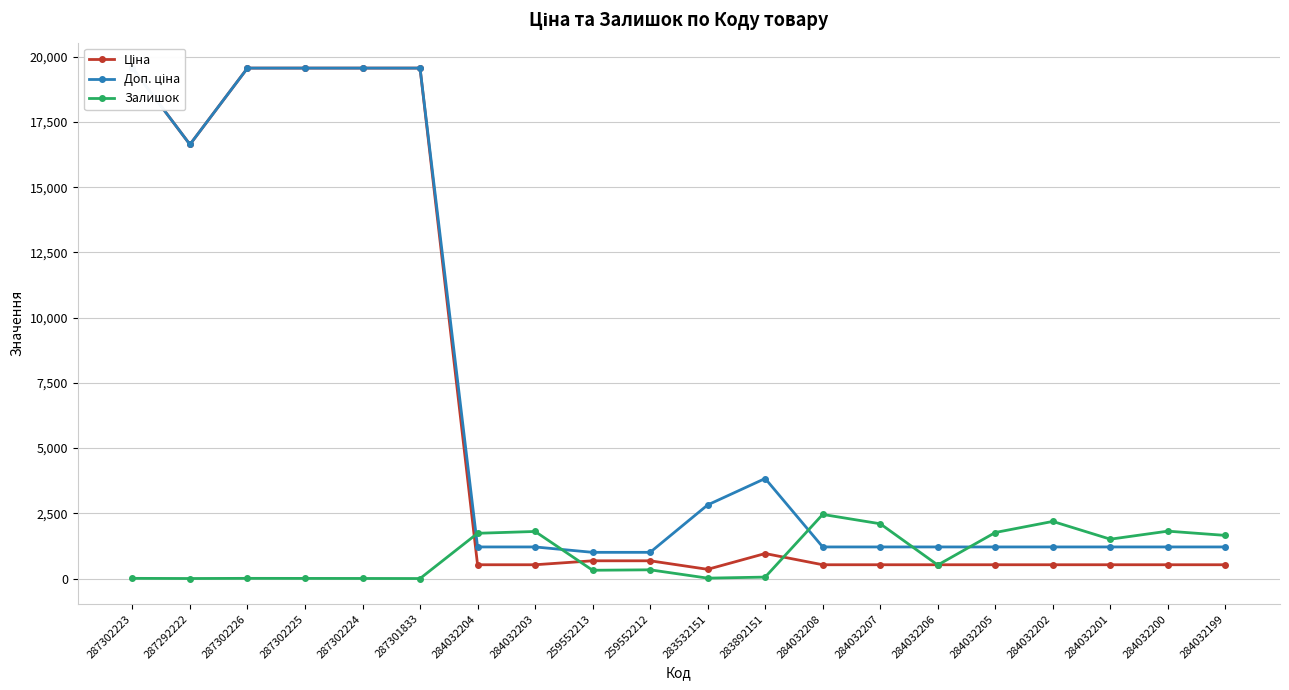

At 284032206, list the series in order from smallest to largest.

Залишок, Ціна, Доп. ціна